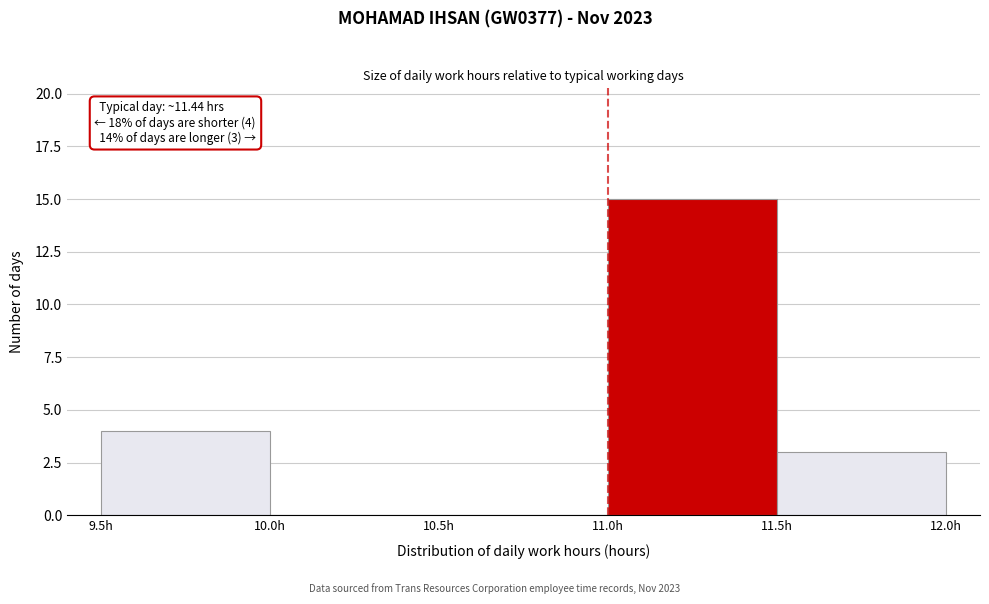

Over which range of the x-axis is the bar tallest?

11.0 to 11.5